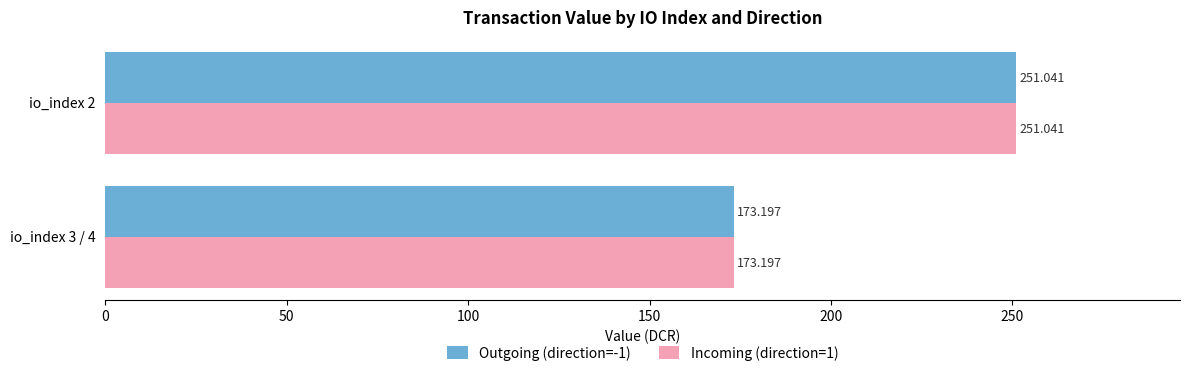

Is the value of Incoming (direction=1) at io_index 2 greater than the value of Outgoing (direction=-1) at io_index 3 / 4?

Yes